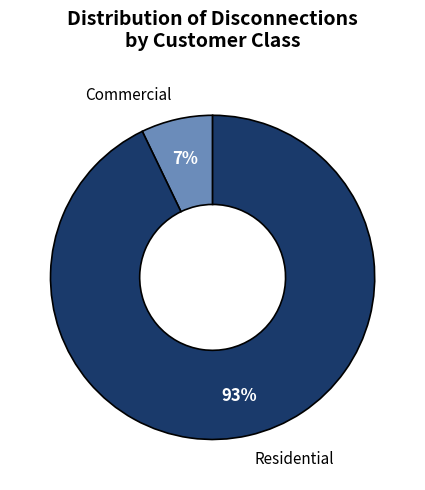

True or false: Residential accounts for 78% of the total.

False